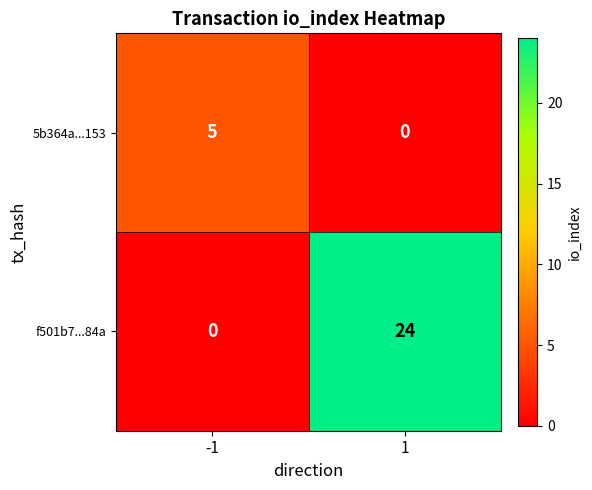

Reading right to left, transcribe all the data shown in this chart.

5b364a...153: 0	5
f501b7...84a: 24	0